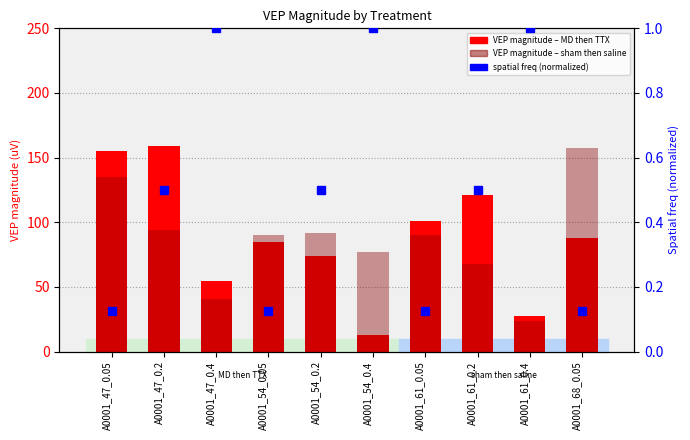

What is the minimum value shown in the chart?

0.1